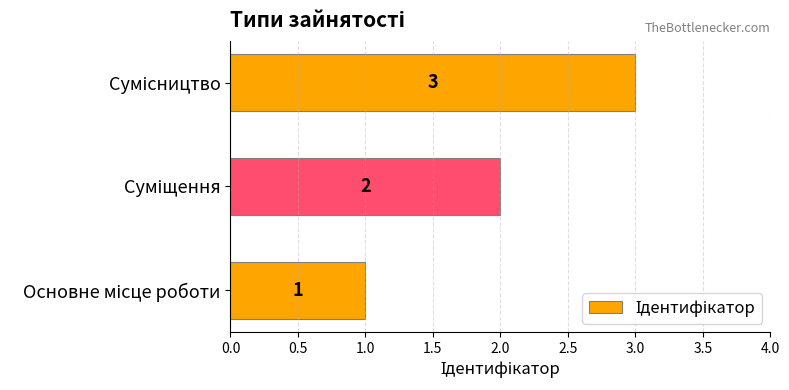

What is the sum of all values?

6